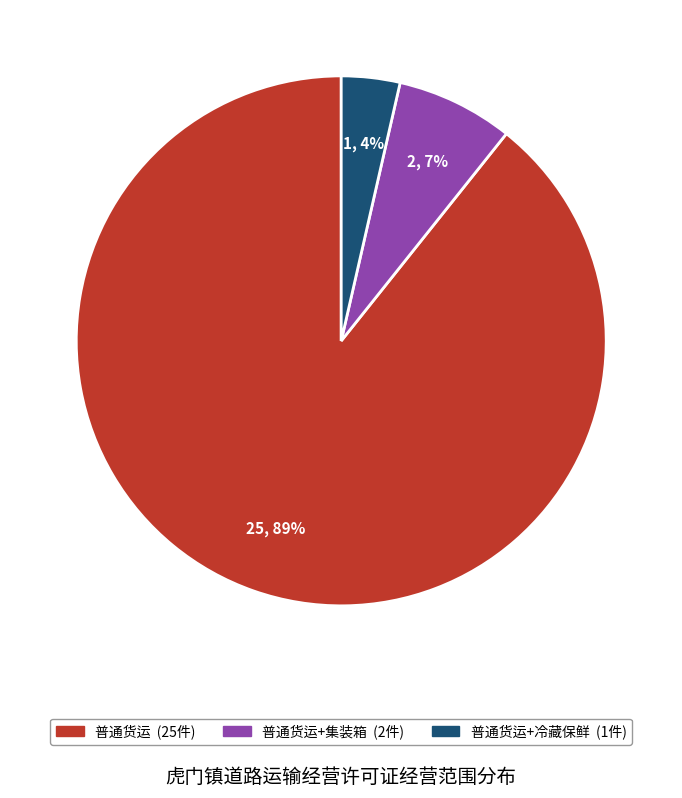

Does any single category account for the majority?

Yes